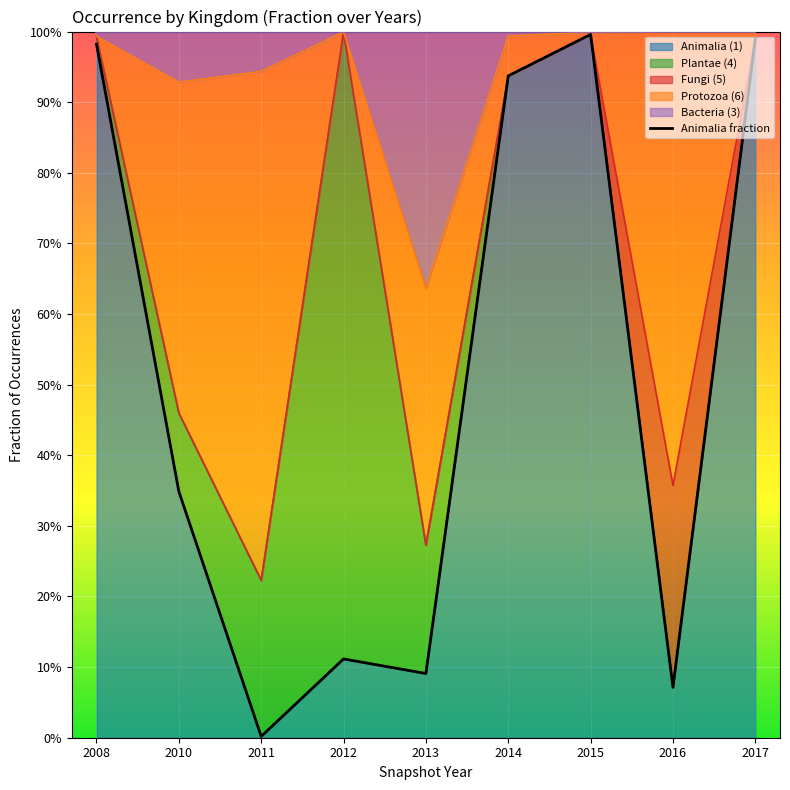

At which category does the chart reach its peak across all series?

2015